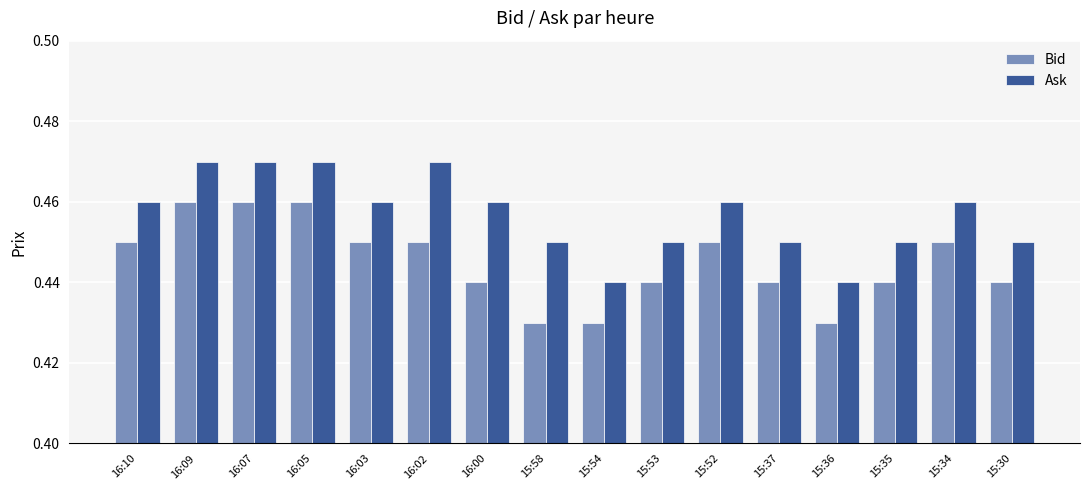

How many groups of bars are there?

16